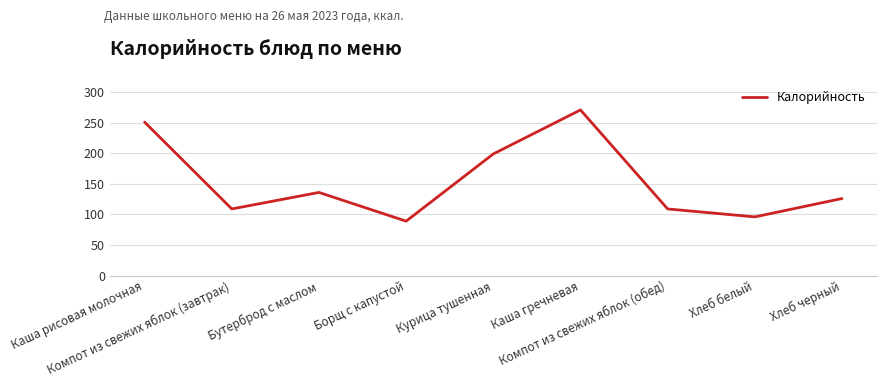

What position from the left is Бутерброд с маслом?

3